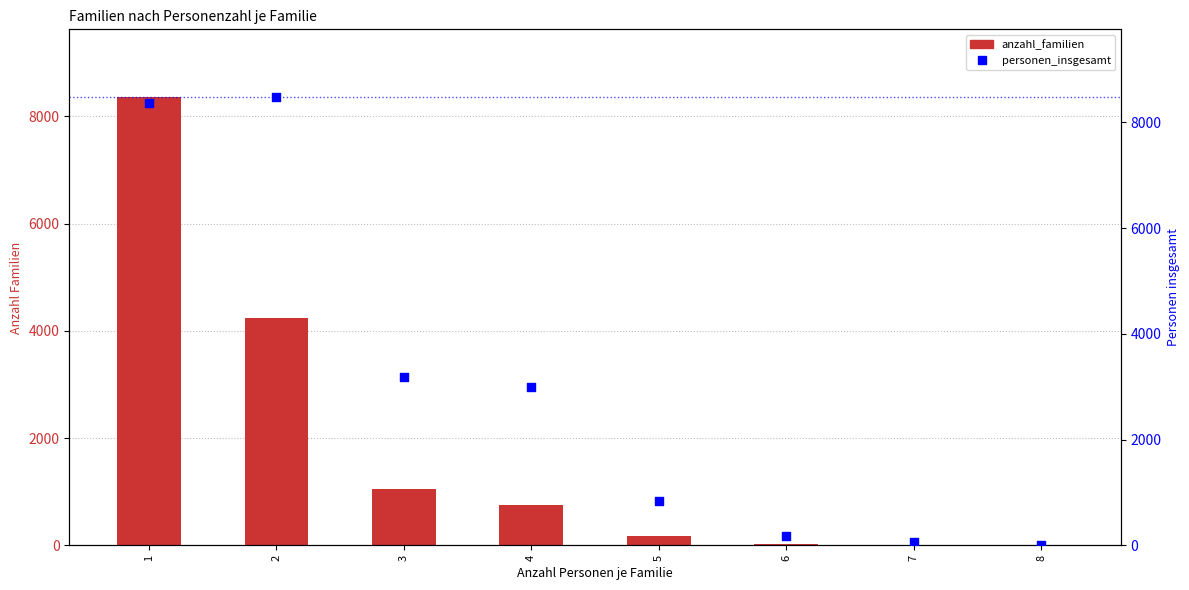

At which category is the sum across all series the highest?

1